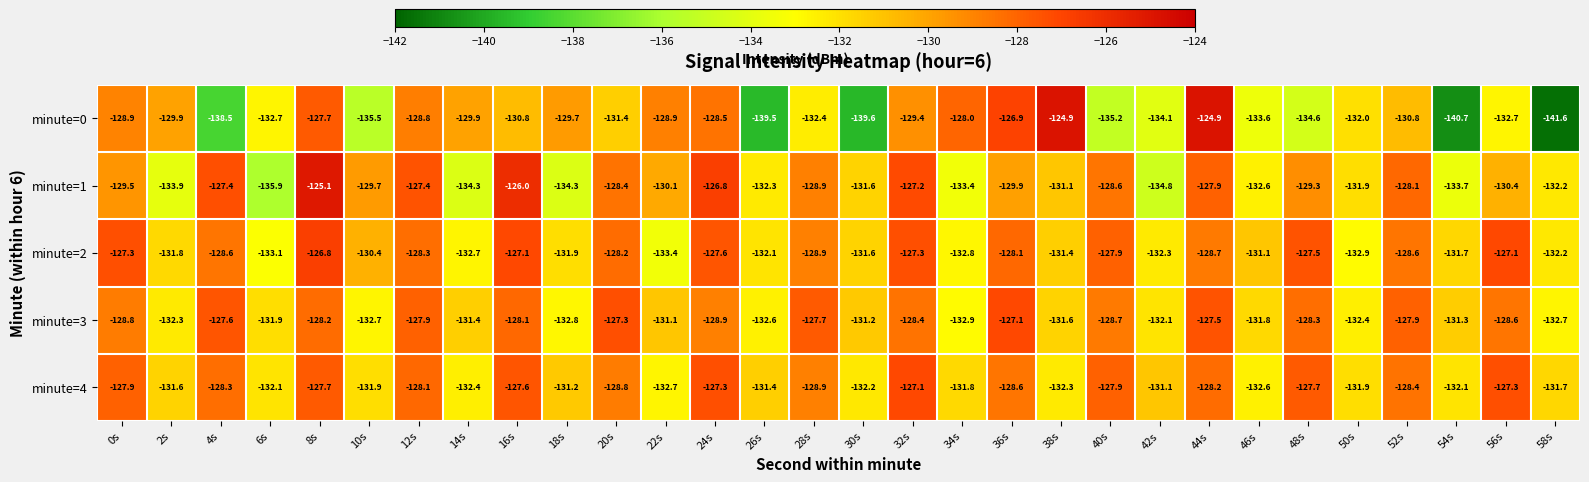

What is the total value across all series at 40s?

-648.3